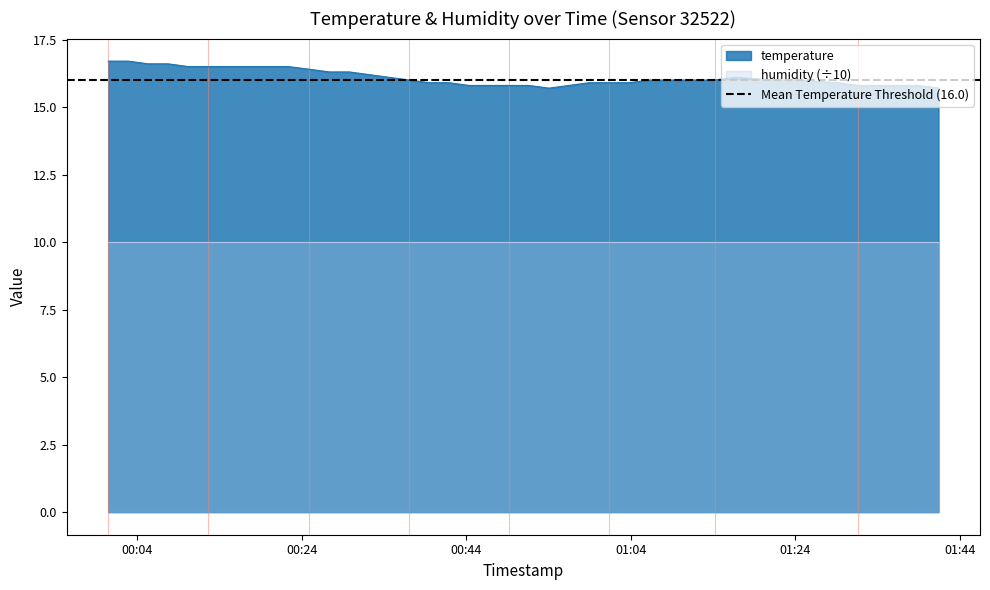

Count the number of values greater than 16.

16